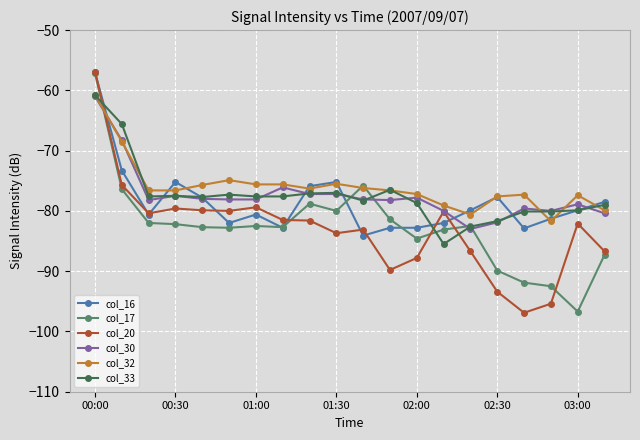

After their last crossing, which series has the higher values: col_32 or col_20?

col_32